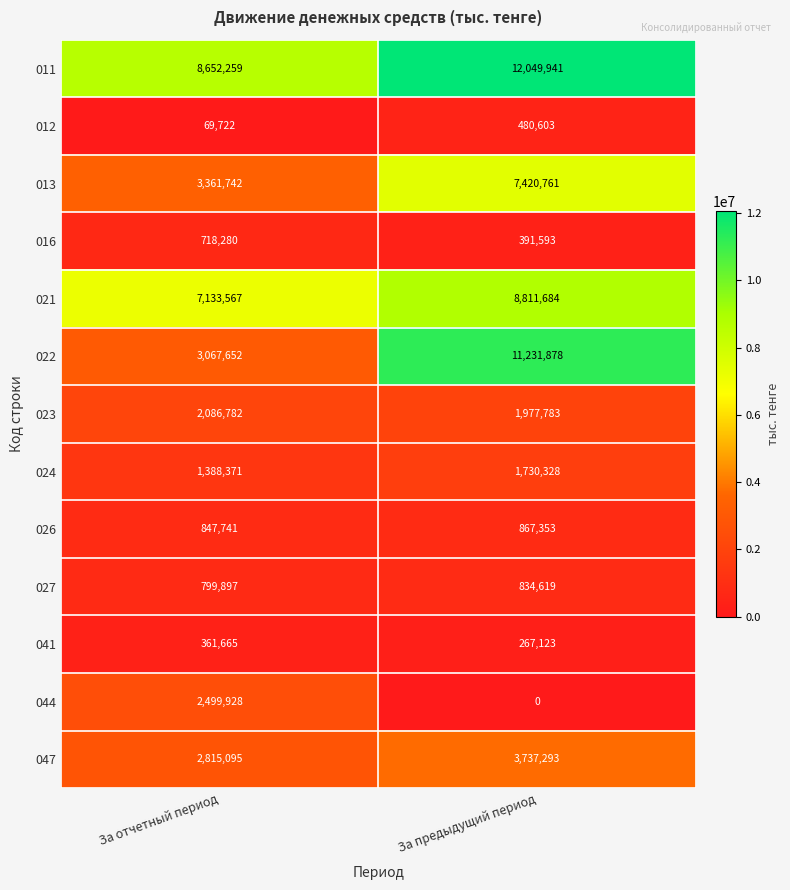

What is the difference between the maximum and minimum values in the 044 series?

2499928